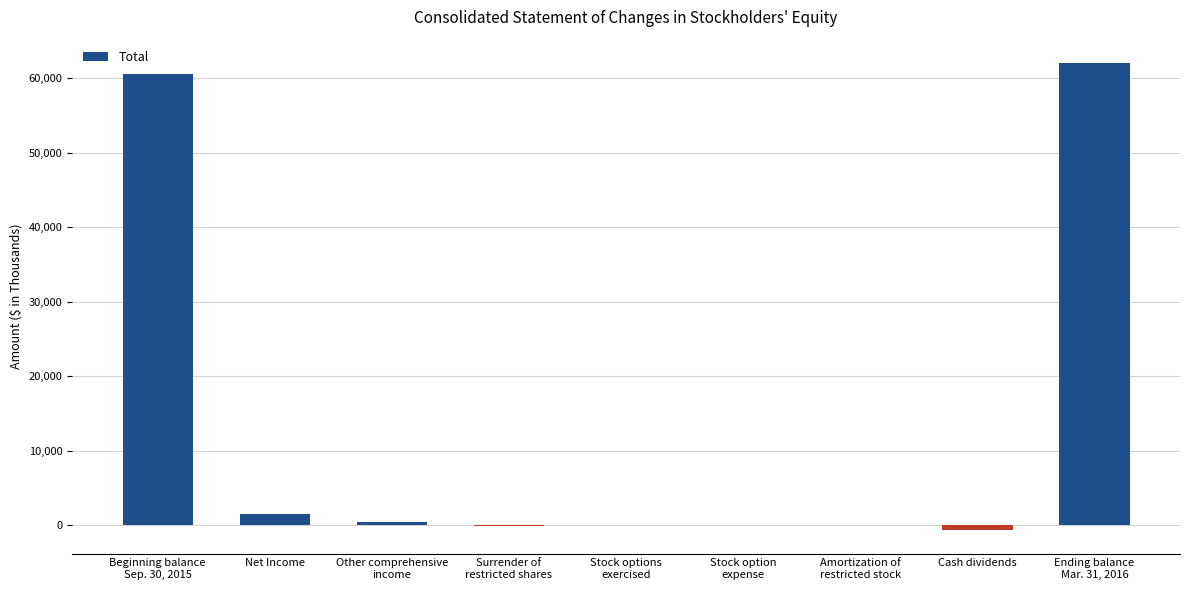

What is the sum of all values?

124142